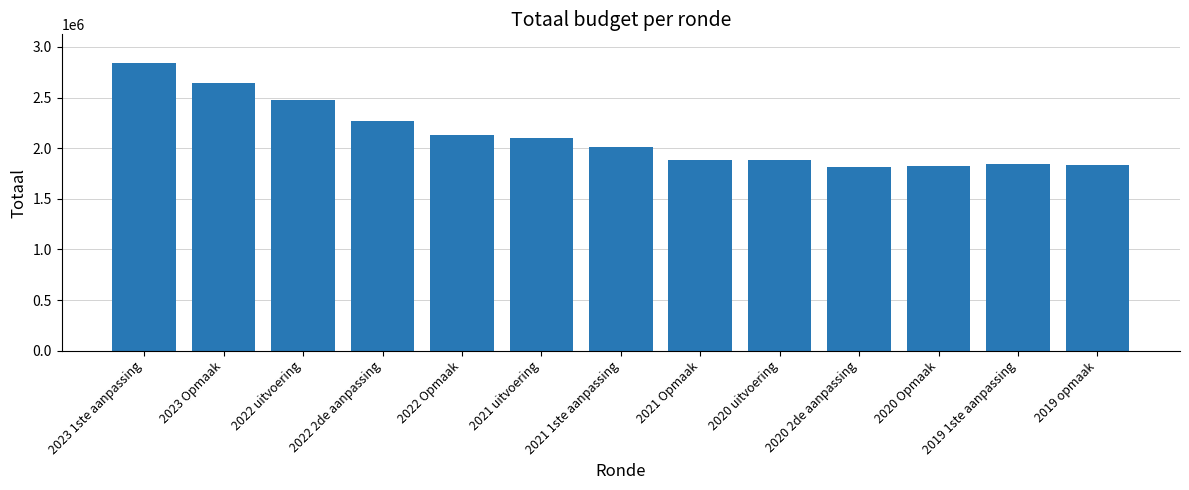

What is the greatest value displayed?

2840539